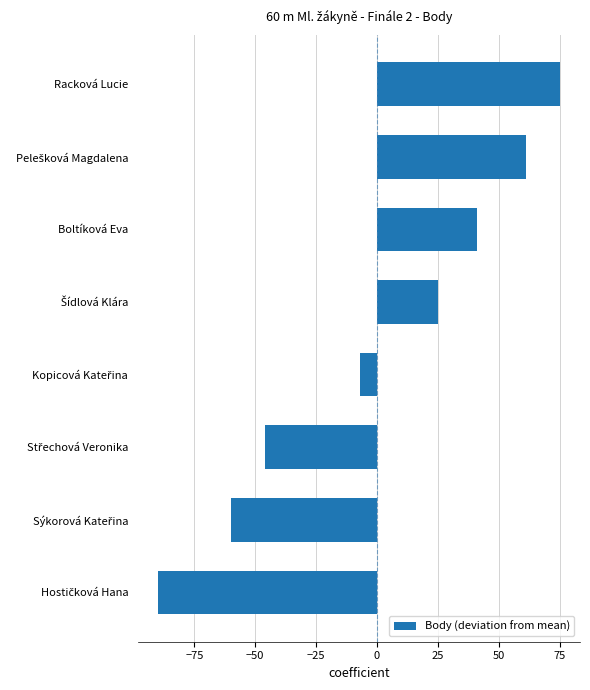

The value at Racková Lucie is 75.1. True or false?

True